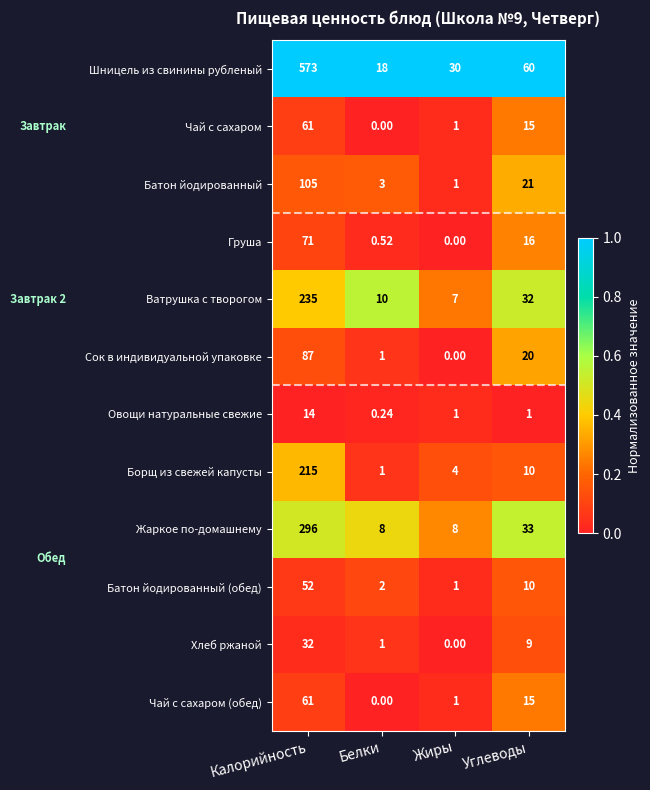

At which category is the sum across all series the highest?

Калорийность